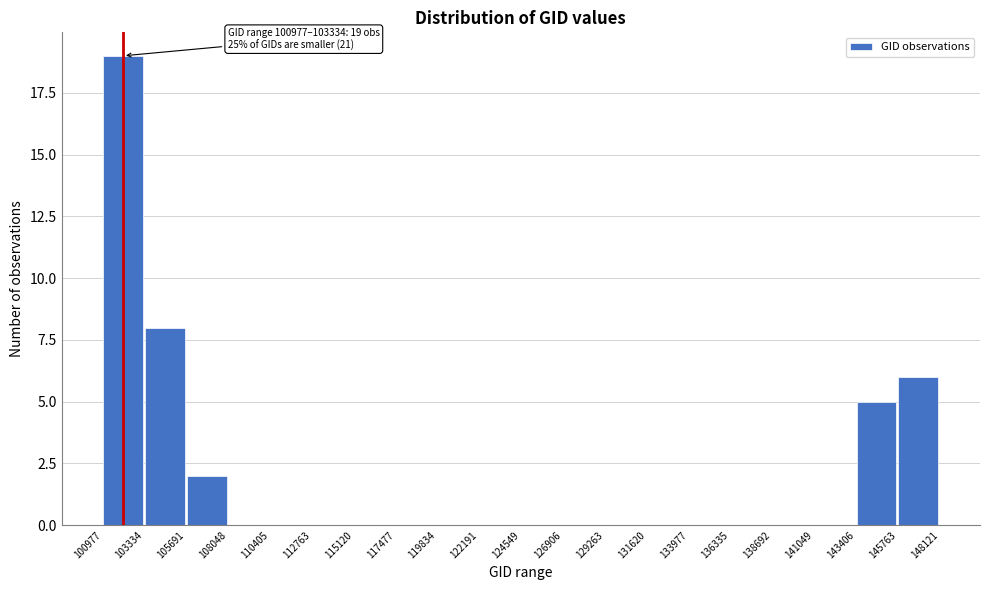

Over which range of the x-axis is the bar tallest?

100977 to 103334